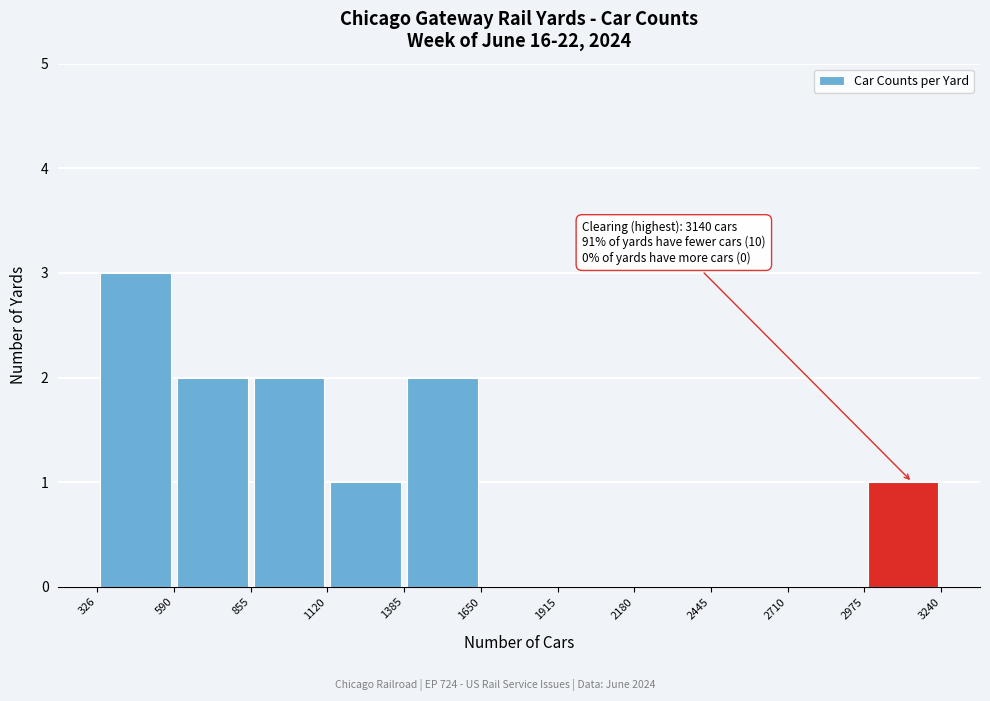

Which range on the x-axis has the tallest bar?

326 to 590